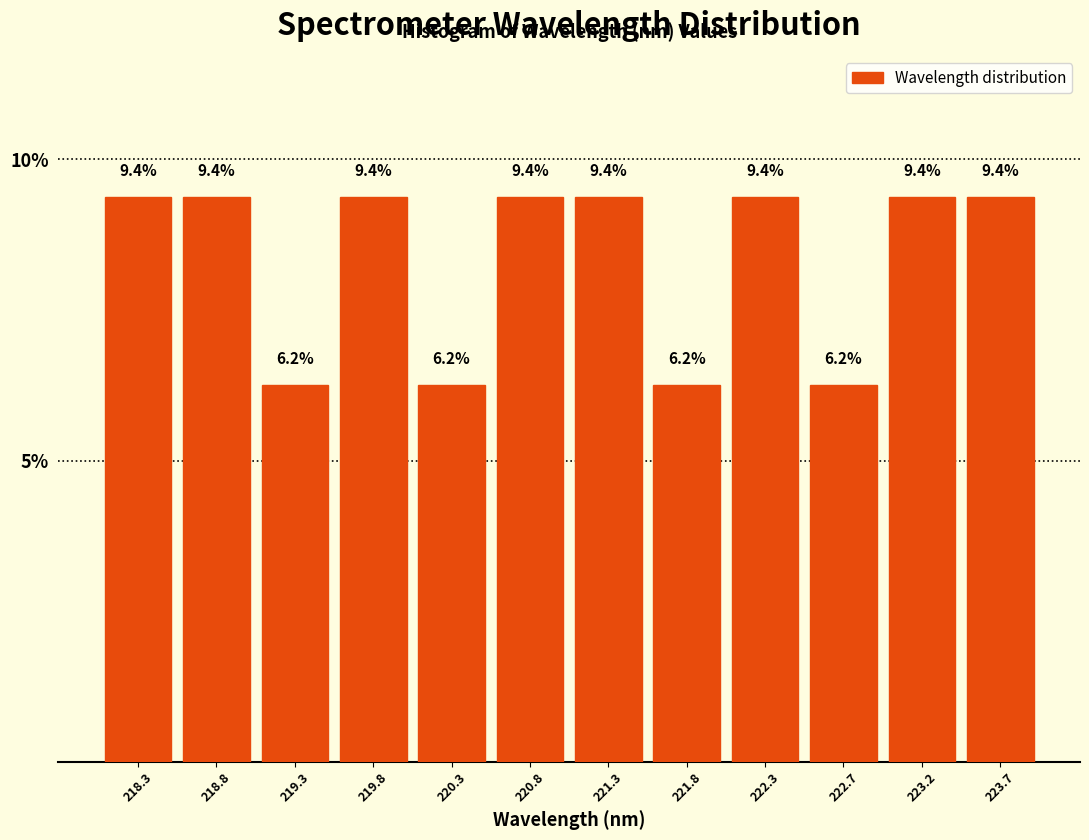

Reading left to right, list every bar in this chart as the range it spans on the x-axis followed by its height. The bar edges are not printed on the chart, so give them approximately, as read against the axis.

218.05 to 218.55: 9.4
218.55 to 219.05: 9.4
219.05 to 219.55: 6.2
219.55 to 220.05: 9.4
220.05 to 220.55: 6.2
220.55 to 221.00: 9.4
221.00 to 221.50: 9.4
221.50 to 222.00: 6.2
222.00 to 222.50: 9.4
222.50 to 223.00: 6.2
223.00 to 223.50: 9.4
223.50 to 224.00: 9.4